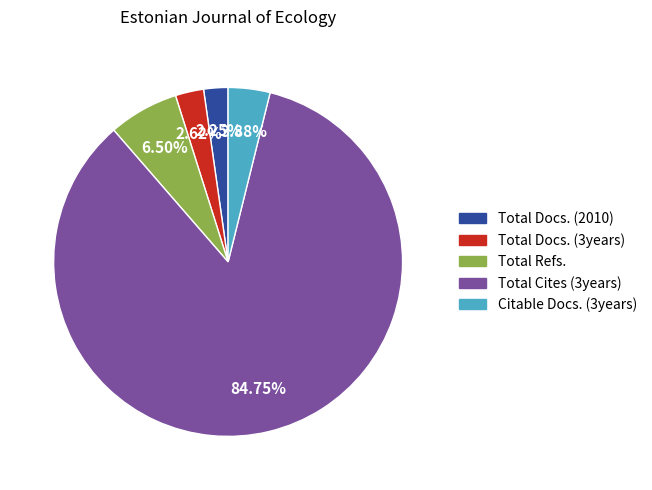

Which has a higher value, Citable Docs. (3years) or Total Refs.?

Total Refs.